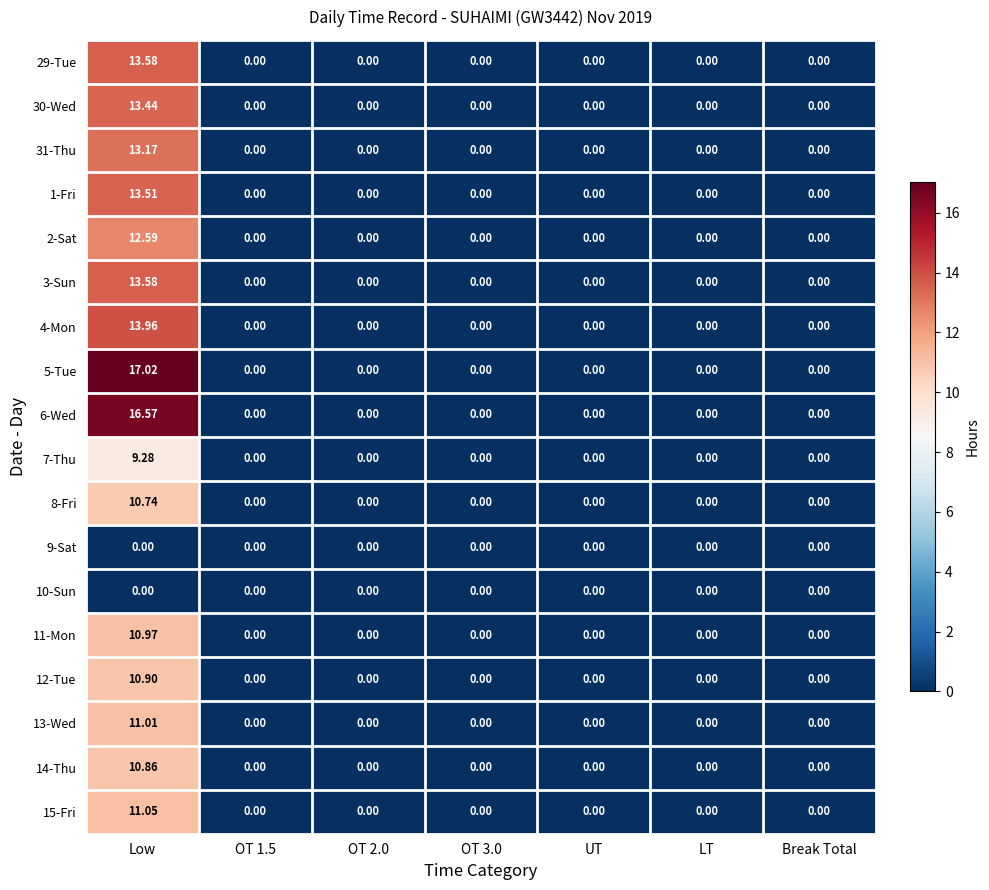

Is the value of 6-Wed at Low greater than the value of 3-Sun at LT?

Yes